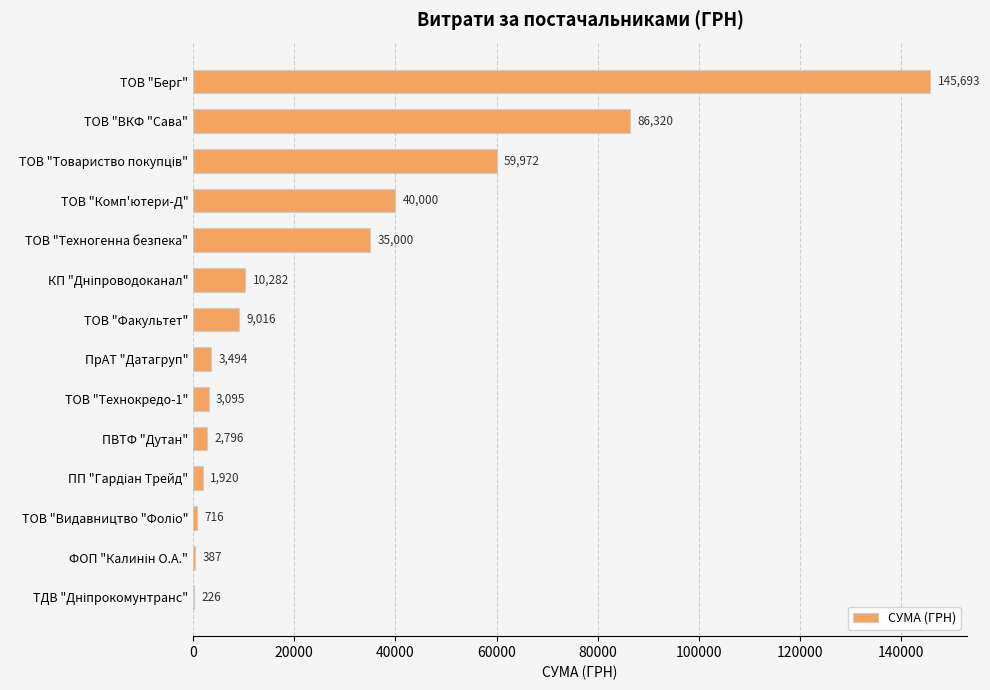

The value at ТОВ "Факультет" is 9016.0. True or false?

True